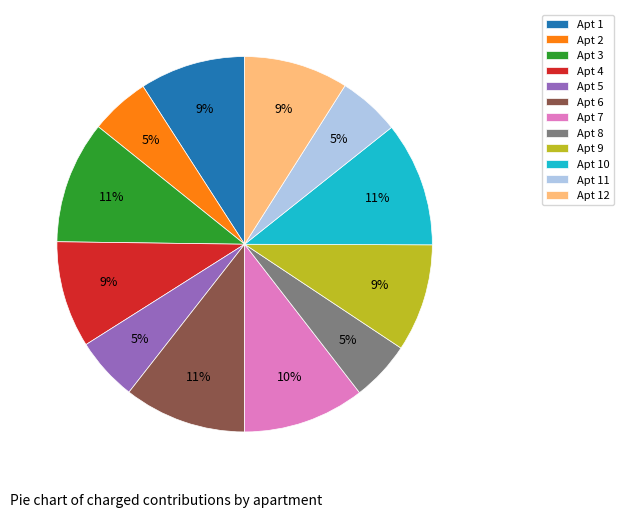

What is the ratio of the value at Apt 2 to the value at Apt 7?

0.5